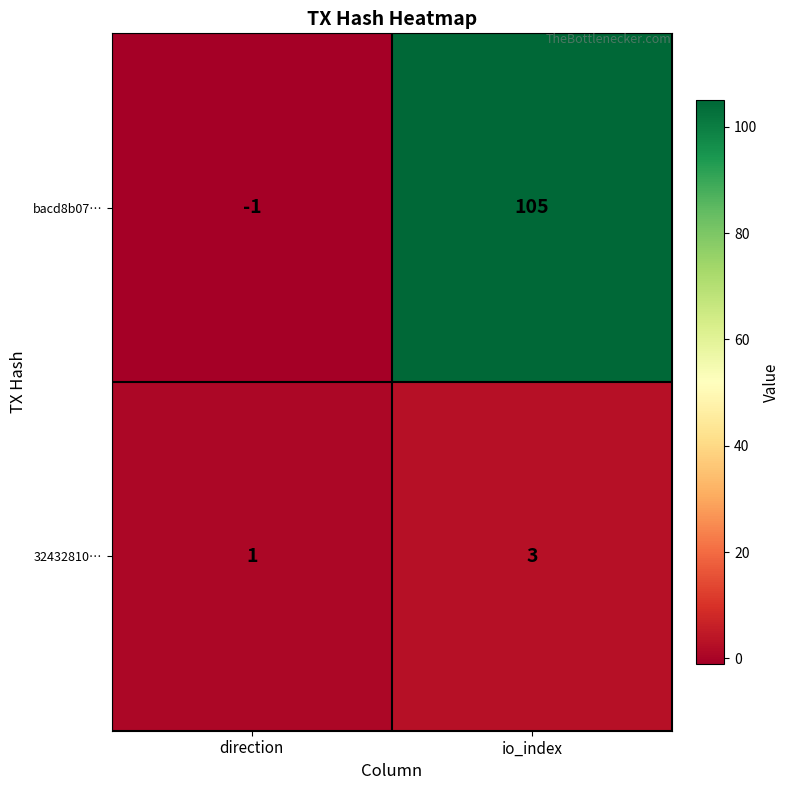

Which category has the lowest value across all series?

direction